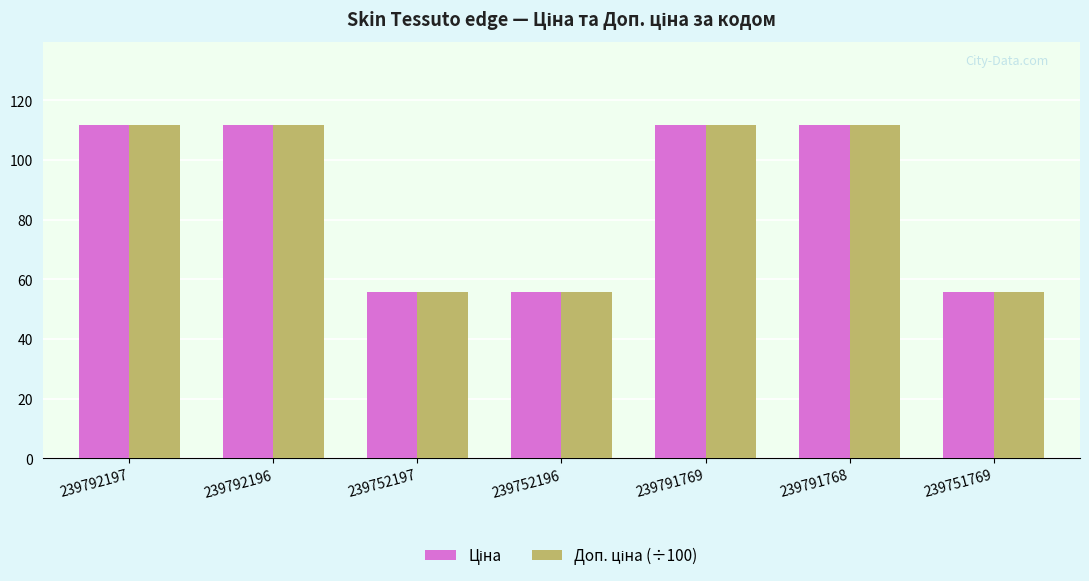

What is the minimum value shown in the chart?

55.9